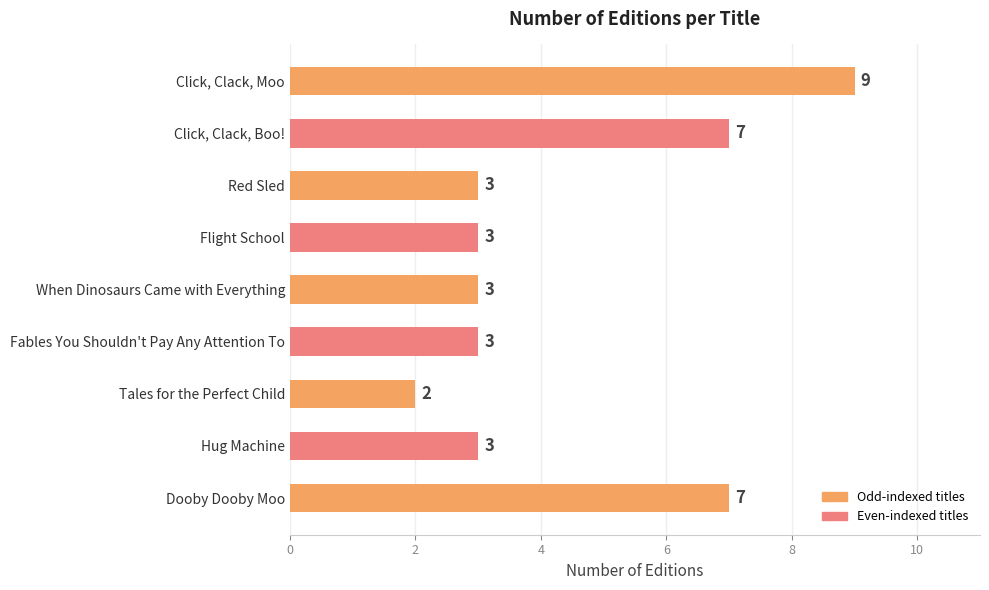

Reading top to bottom, extract all data points from this chart.

Click, Clack, Moo=9	Click, Clack, Boo!=7	Red Sled=3	Flight School=3	When Dinosaurs Came with Everything=3	Fables You Shouldn't Pay Any Attention To=3	Tales for the Perfect Child=2	Hug Machine=3	Dooby Dooby Moo=7